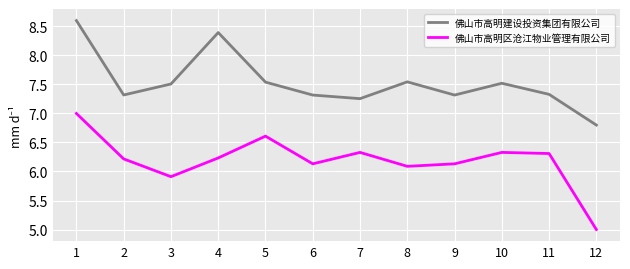

How many categories are shown in the chart?

12